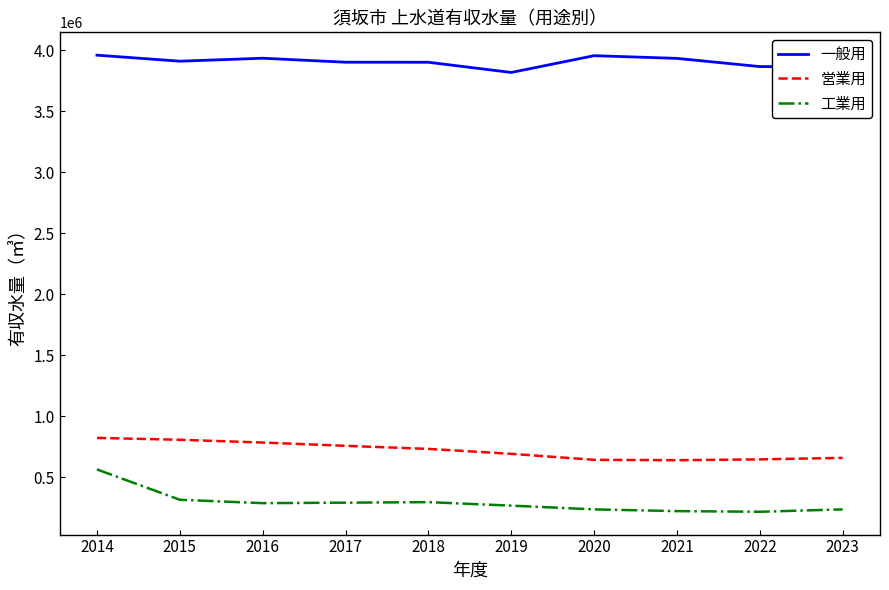

The value of 営業用 at 2022 is 296923. True or false?

False